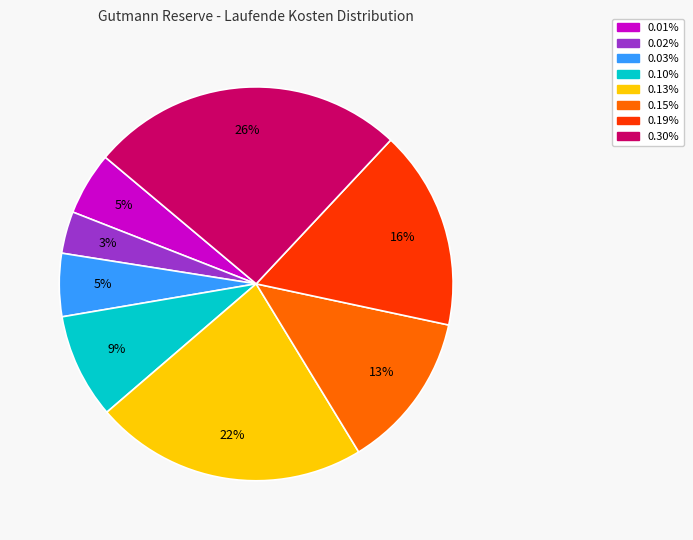

Is there any slice that represents more than half of the pie?

No